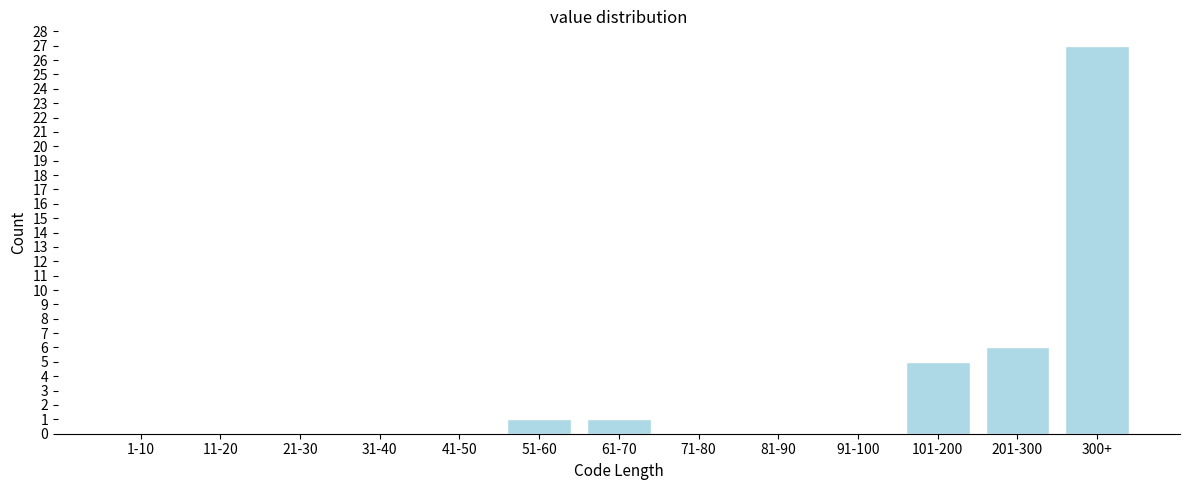

Reading left to right, transcribe all the data shown in this chart.

1-10=0	11-20=0	21-30=0	31-40=0	41-50=0	51-60=1	61-70=1	71-80=0	81-90=0	91-100=0	101-200=5	201-300=6	300+=27